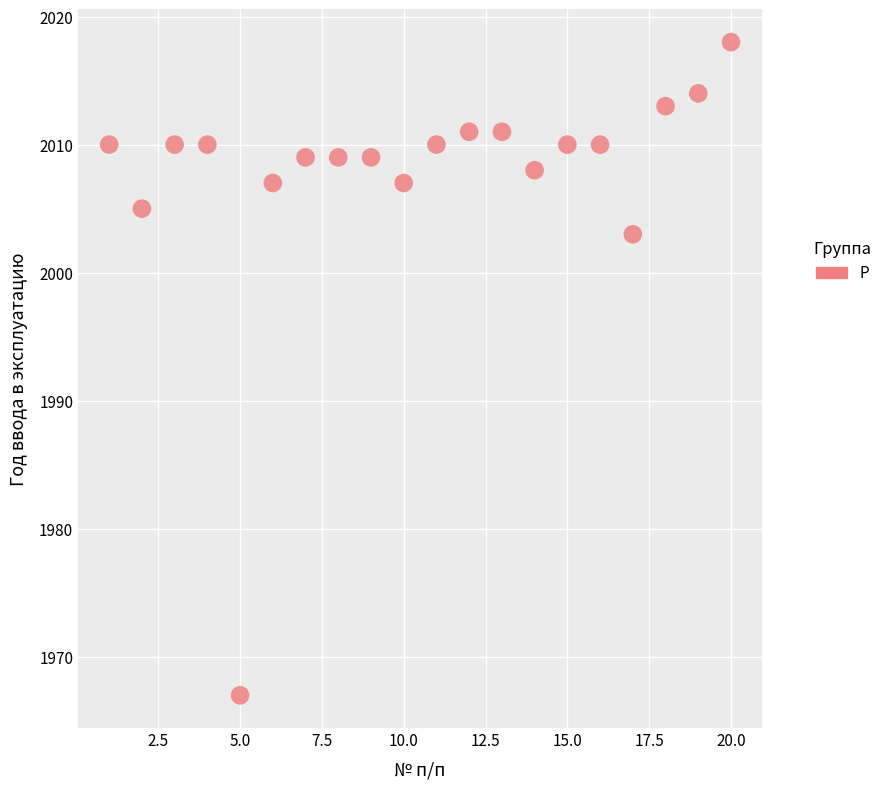

What Y value in the scatter plot is closest to 1992?

2003